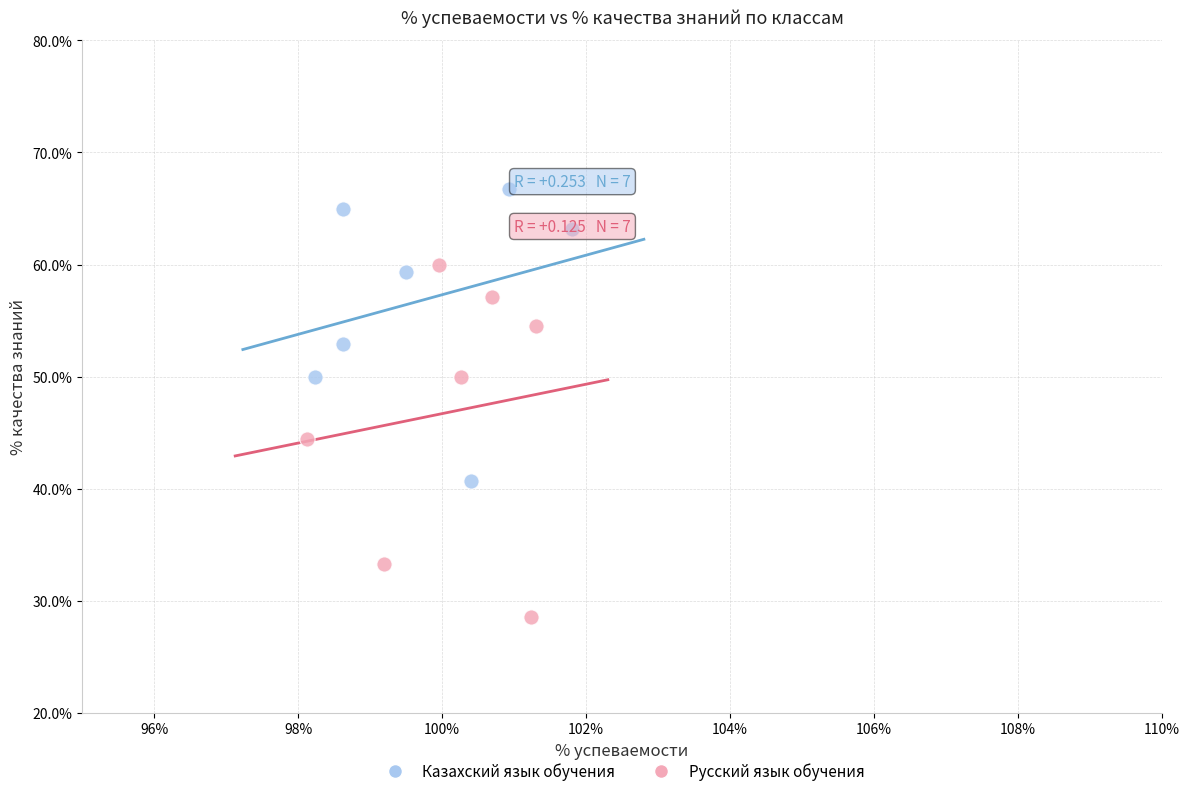

Which series contains the lowest Y value?

Русский язык обучения